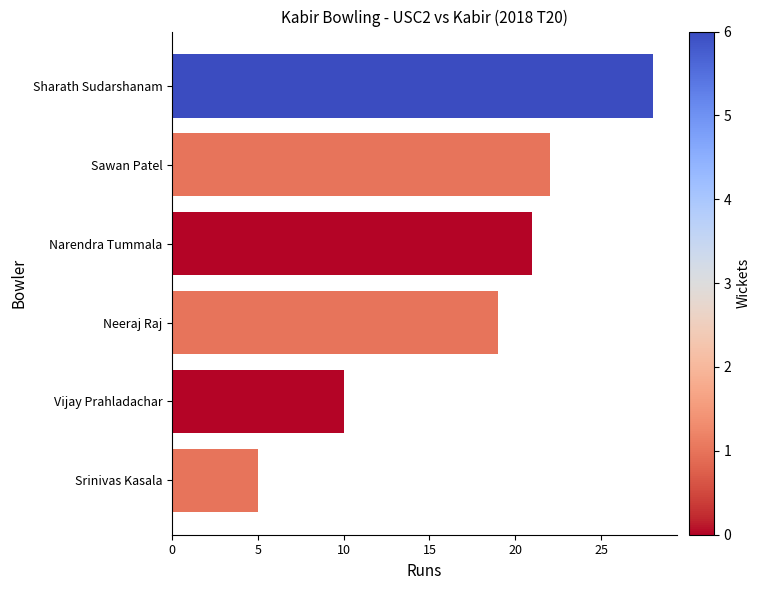

Where is the data nearest to the value 16?

Neeraj Raj